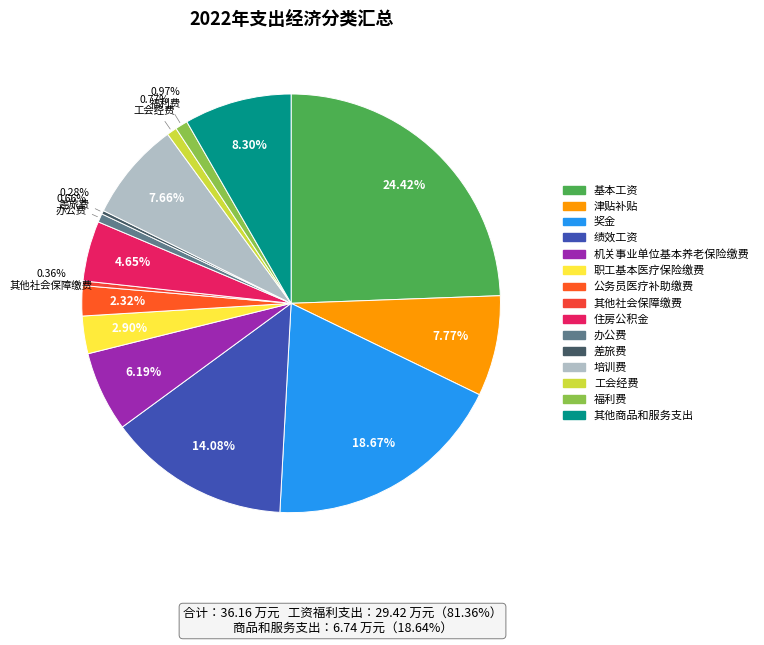

How many slices are in this pie chart?

15